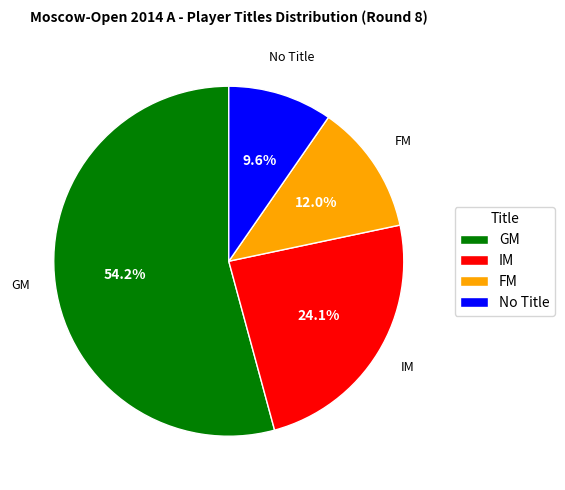

Approximately how many times larger is the value at No Title compared to FM?

0.8